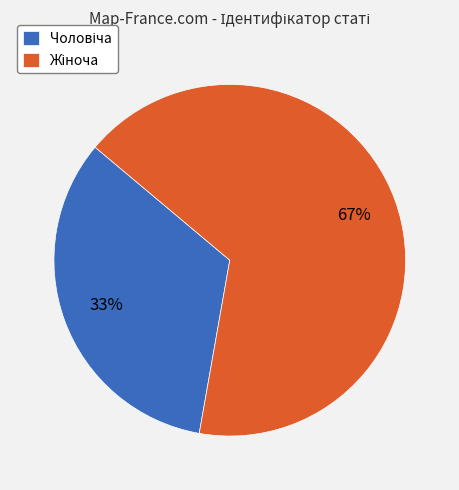

Does any single category account for the majority?

Yes